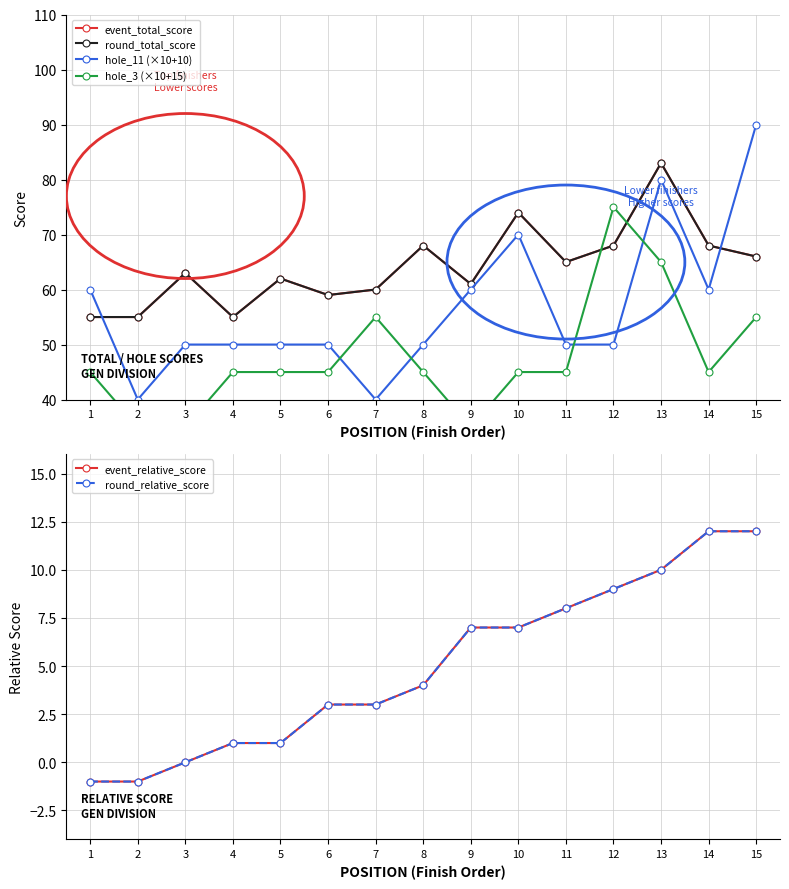

What is the value of the event_relative_score point at the 13th from the left?

10